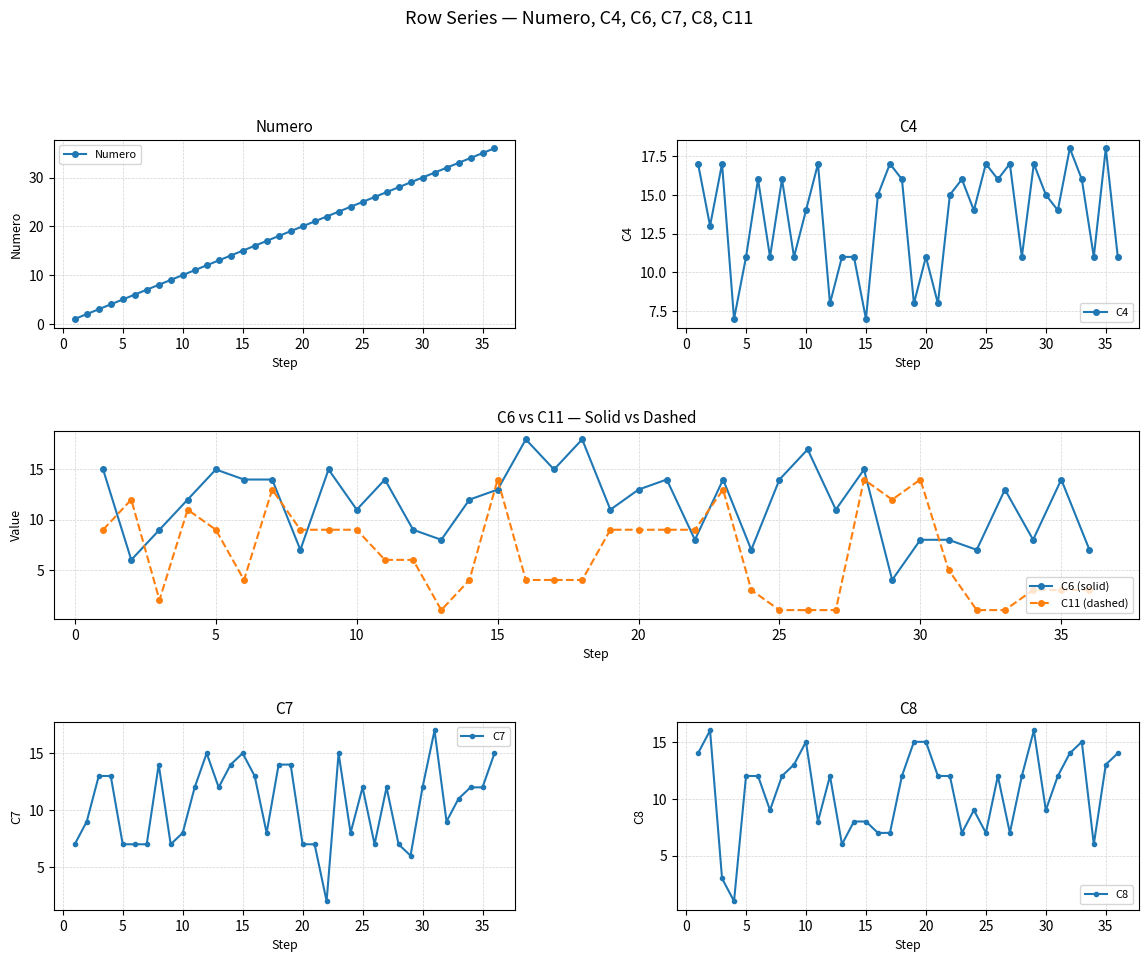

What is the average value of the C7 series?

11